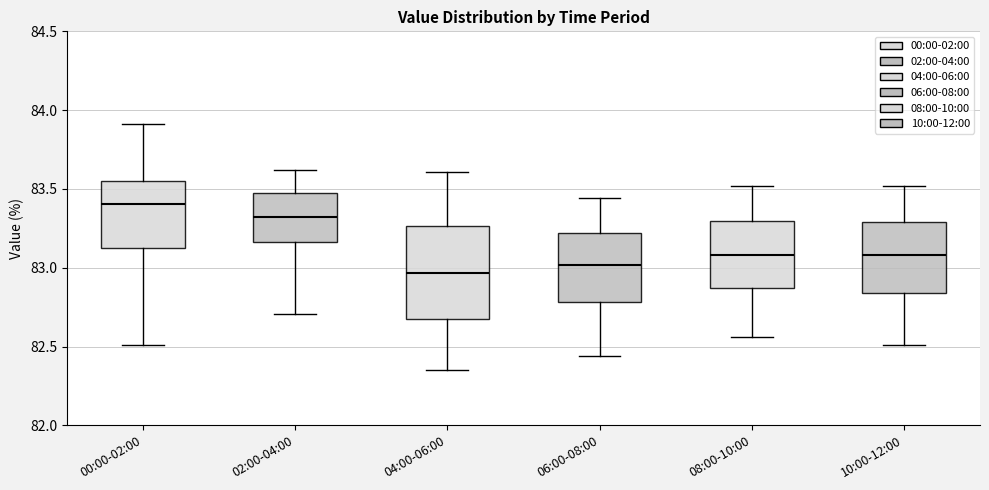

Comparing the boxes themselves (not the whiskers), which one is the tallest?

04:00-06:00